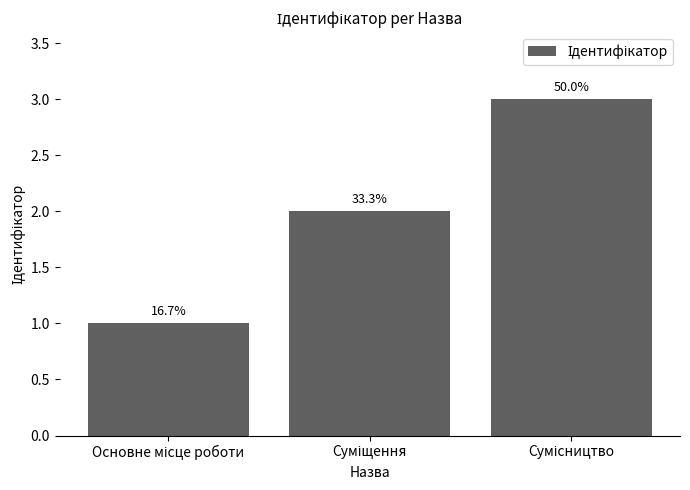

Does the chart contain any negative values?

No